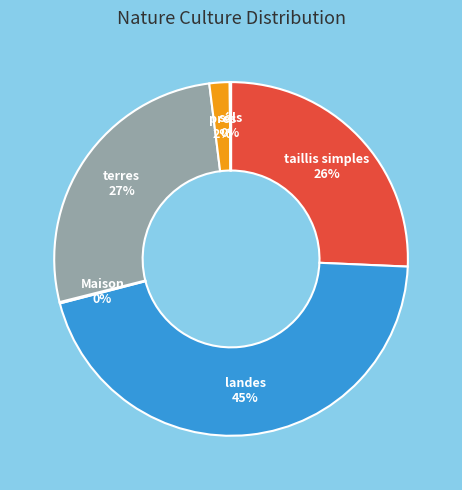

Which category has the biggest portion of the pie?

landes